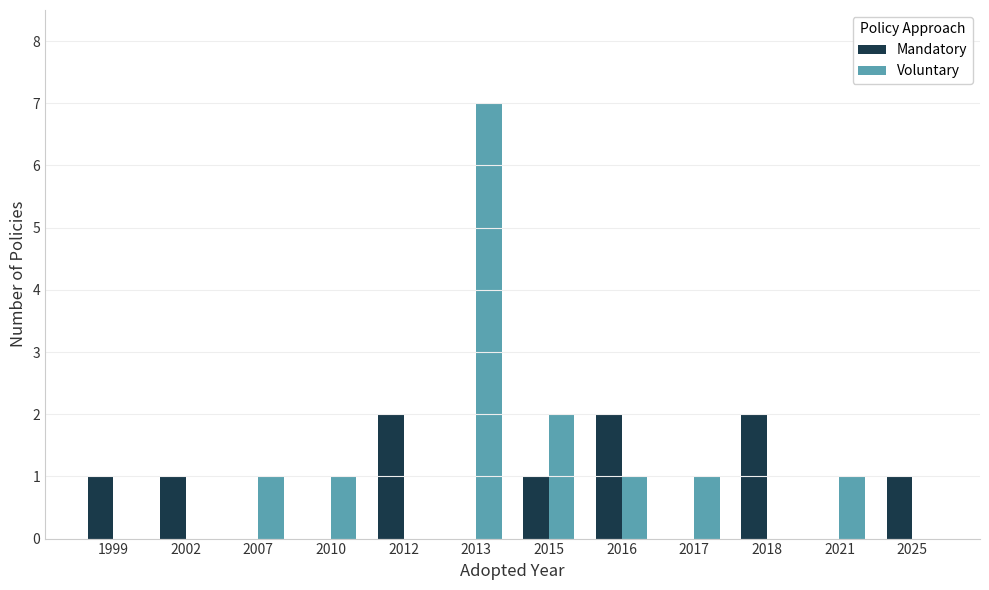

What is the highest value of the Mandatory series?

2